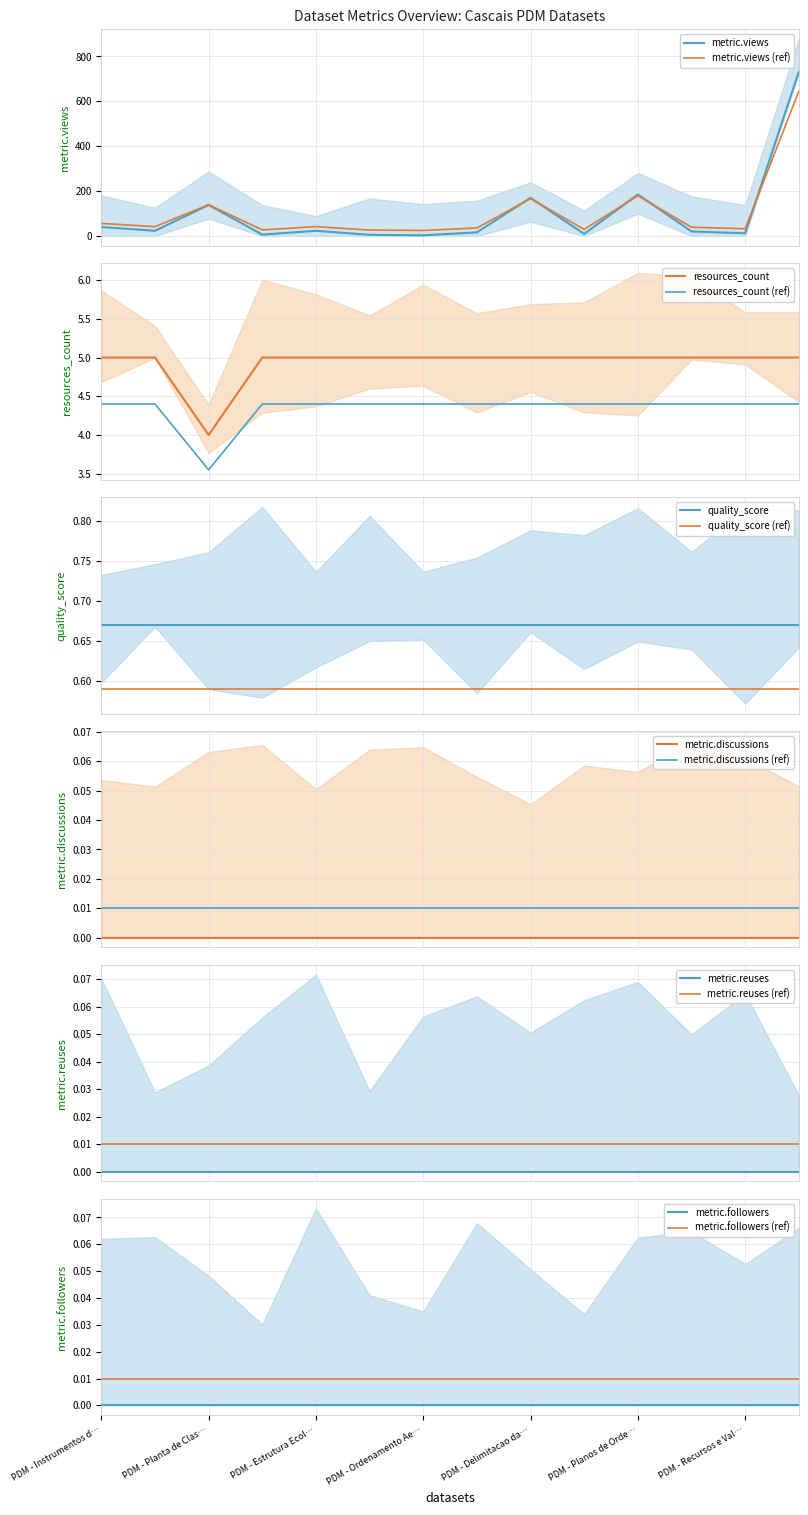

What is the label of the 10th point from the right?

PDM - Estrutura Ecologica Municipal